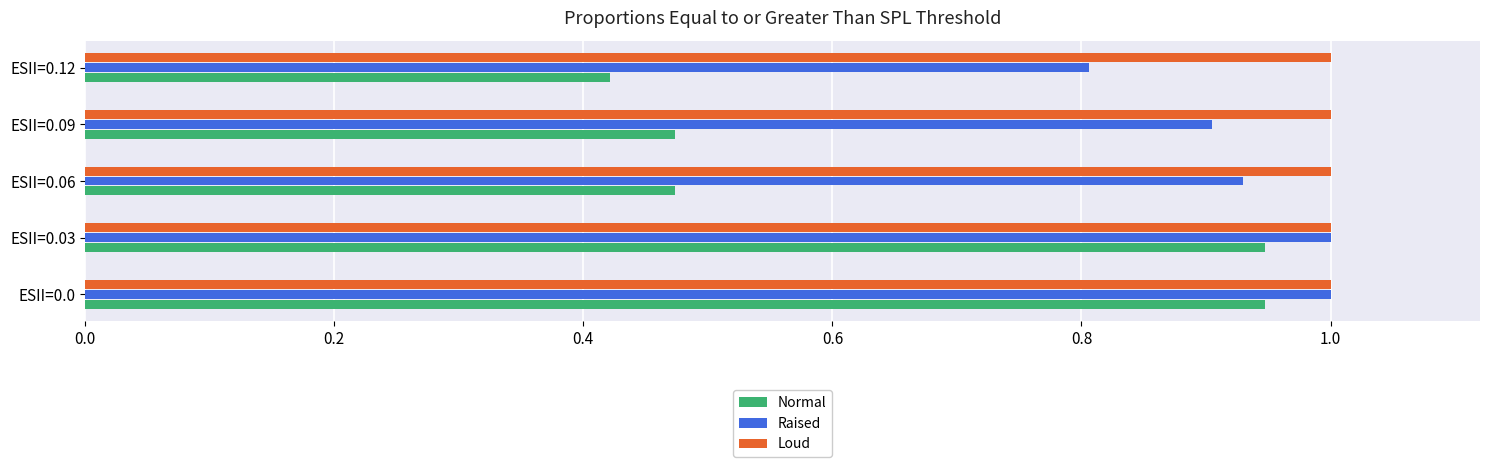

What is the difference between the second highest and second lowest values in the Raised series?

0.1